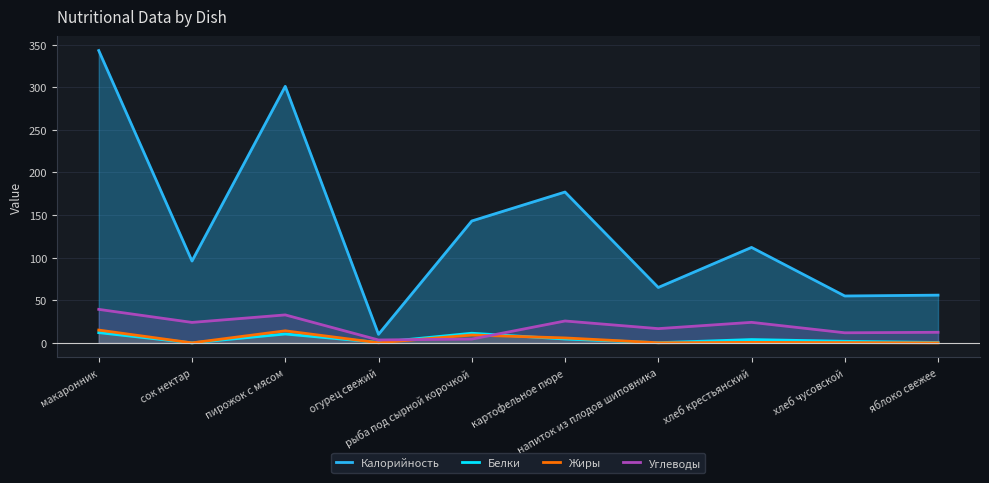

Which has a higher value, хлеб чусовской or сок нектар?

сок нектар